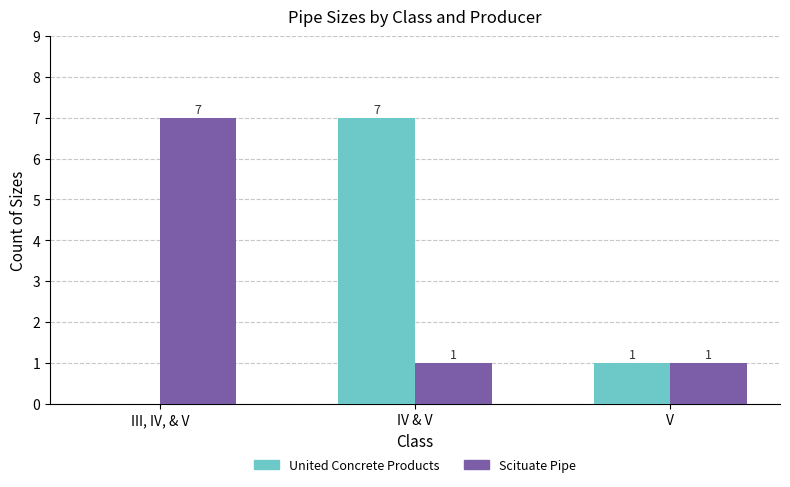

How many data points in Scituate Pipe are above 1?

1